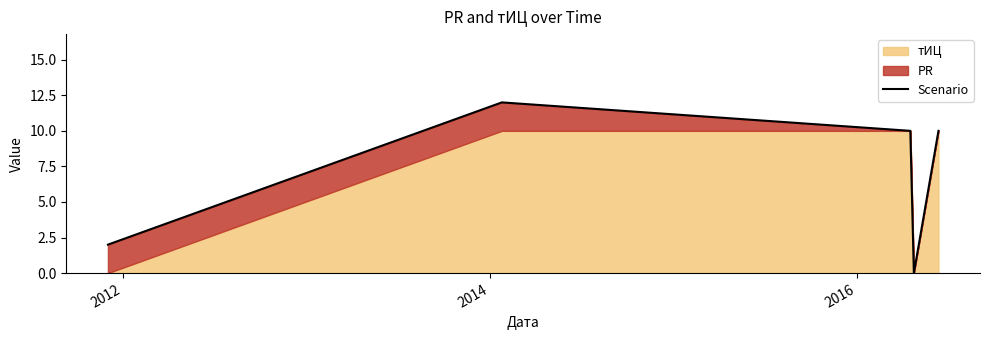

How many values are between 2 and 10?

3